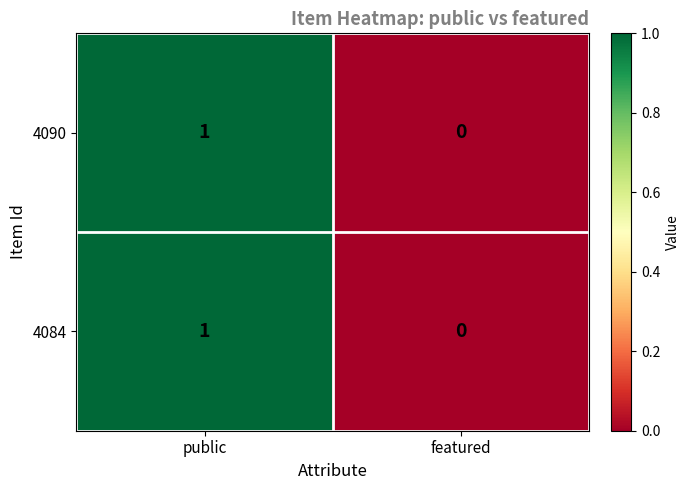

List the labels in order of 4090 value, largest first.

public, featured